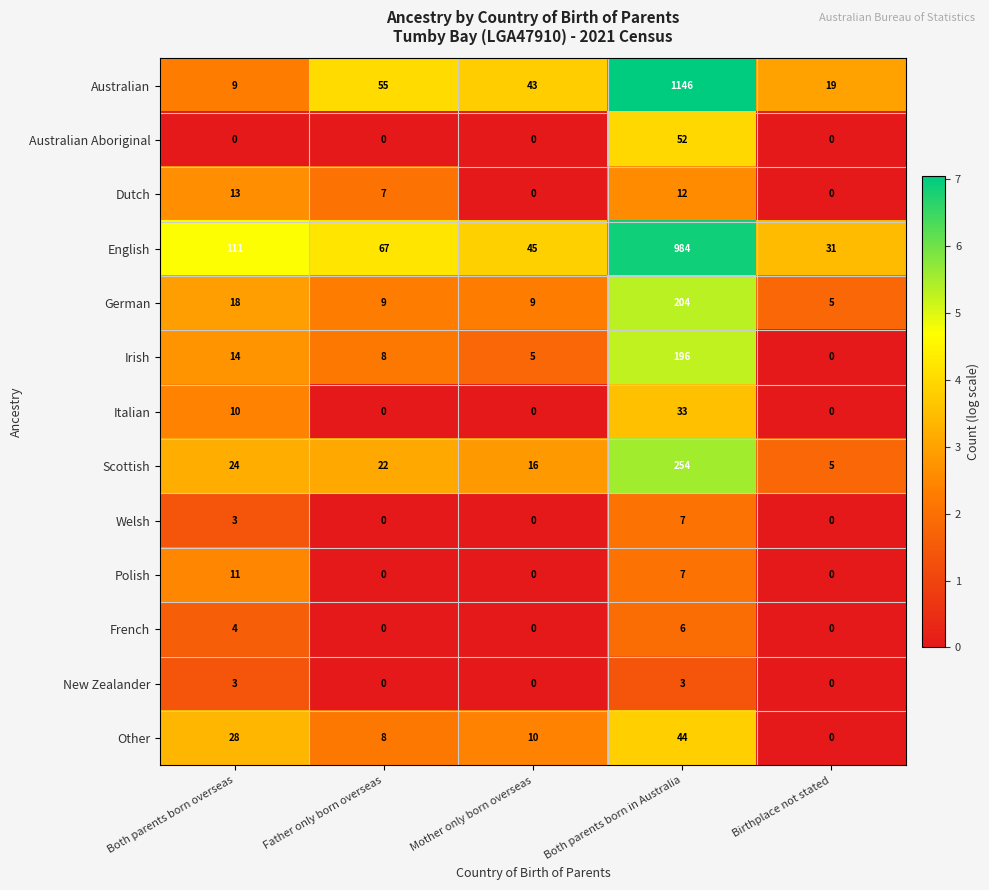

What is the maximum value shown in the chart?

1146